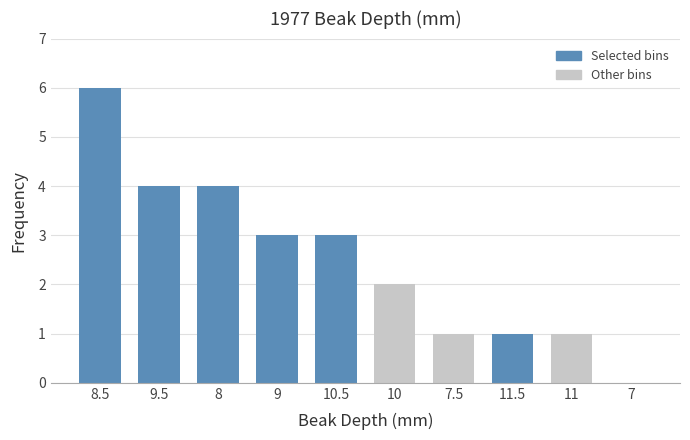

Reading left to right, list all the values displayed in this chart.

8.5=6	9.5=4	8=4	9=3	10.5=3	10=2	7.5=1	11.5=1	11=1	7=0